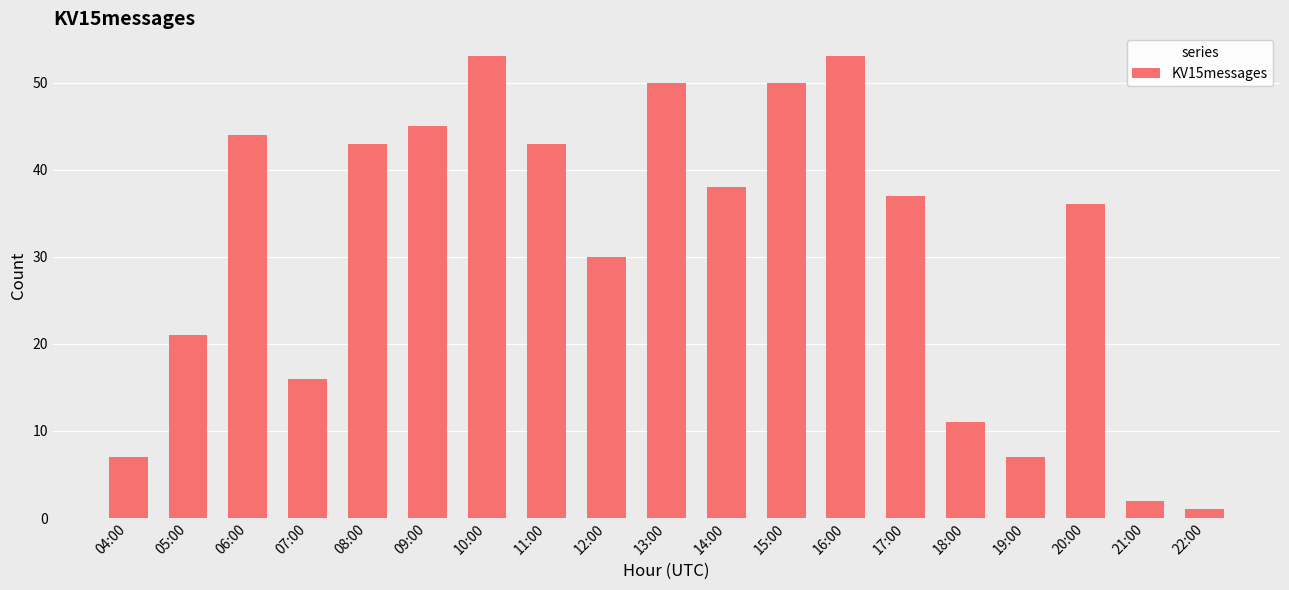

How many categories are shown in the chart?

19